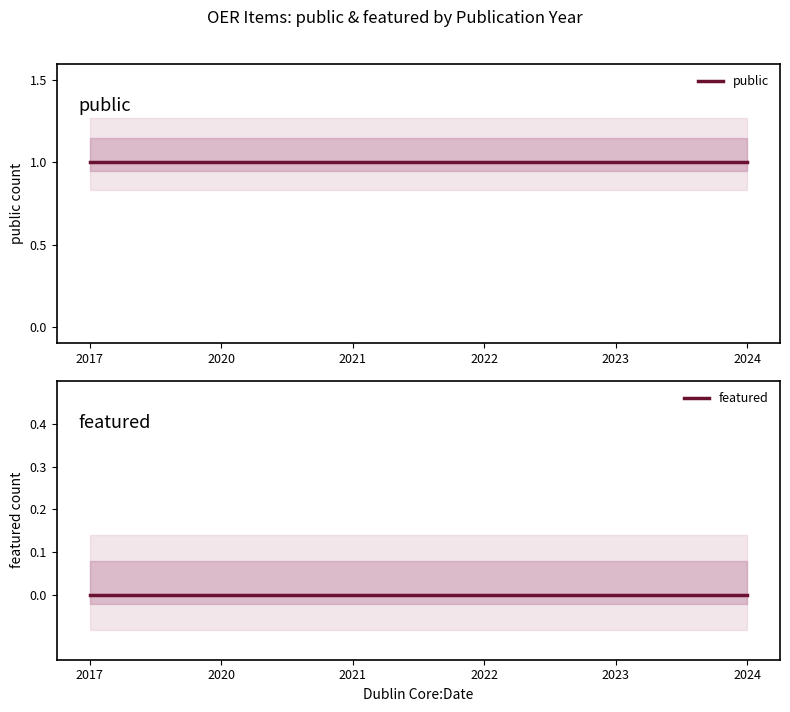

Which category has the lowest value in the public series?

2017